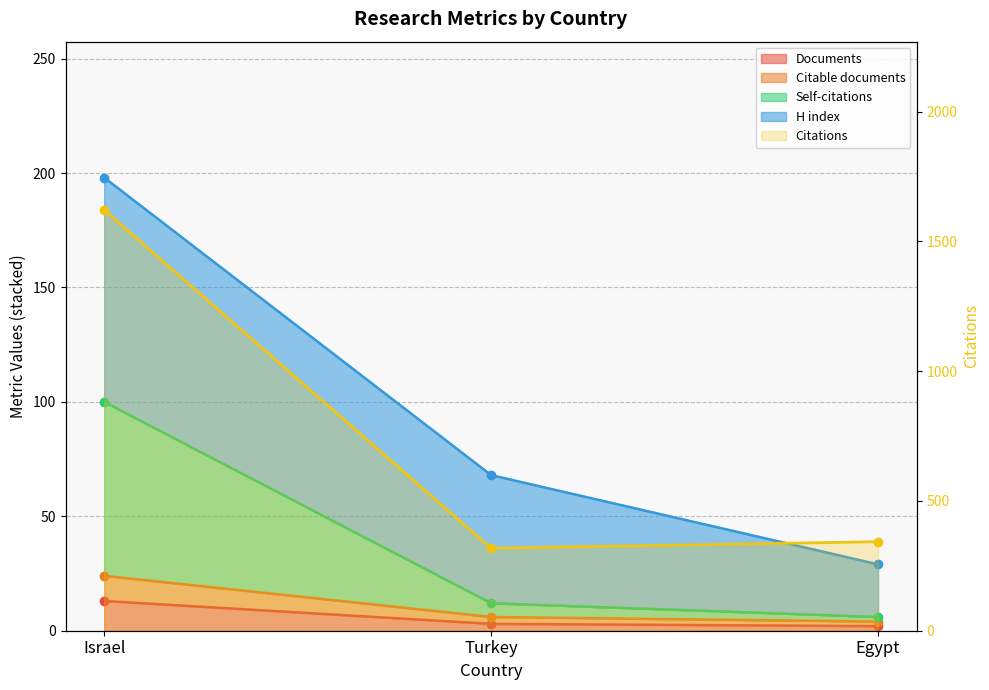

List the labels in order of value, smallest first.

Turkey, Egypt, Israel